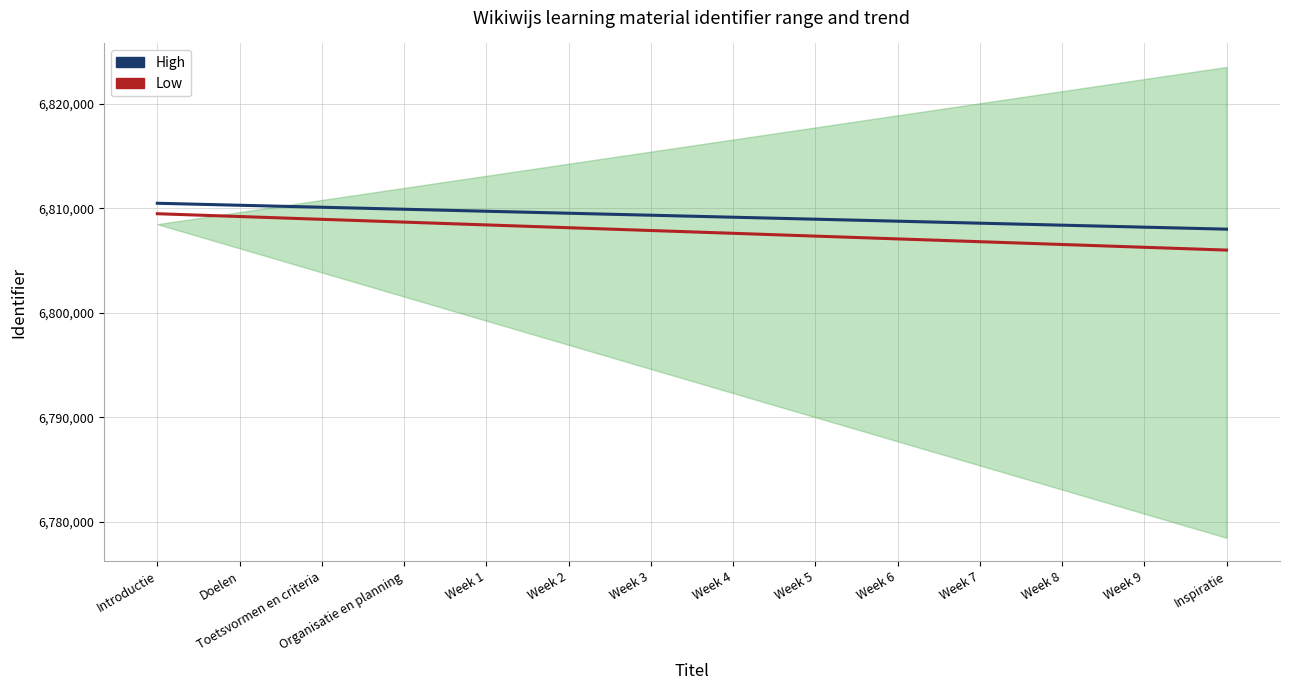

Reading right to left, transcribe all the data shown in this chart.

High: Inspiratie=6807999.0	Week 9=6808189.3	Week 8=6808379.6	Week 7=6808569.9	Week 6=6808760.2	Week 5=6808950.5	Week 4=6809140.8	Week 3=6809331.2	Week 2=6809521.5	Week 1=6809711.8	Organisatie en planning=6809903.1	Toetsvormen en criteria=6810093.4	Doelen=6810283.7	Introductie=6810474.0
Low: Inspiratie=6805999.0	Week 9=6806266.2	Week 8=6806533.5	Week 7=6806800.7	Week 6=6807067.9	Week 5=6807335.2	Week 4=6807602.4	Week 3=6807869.6	Week 2=6808136.8	Week 1=6808404.1	Organisatie en planning=6808672.3	Toetsvormen en criteria=6808939.5	Doelen=6809206.8	Introductie=6809474.0